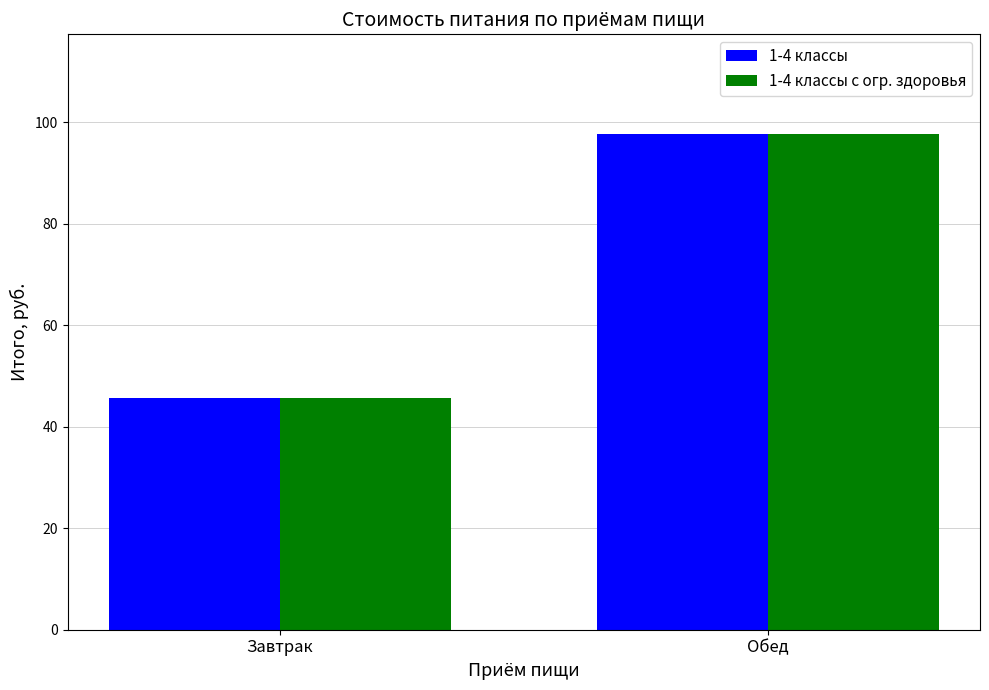

What is the approximate value of 1-4 классы at Обед?

97.8